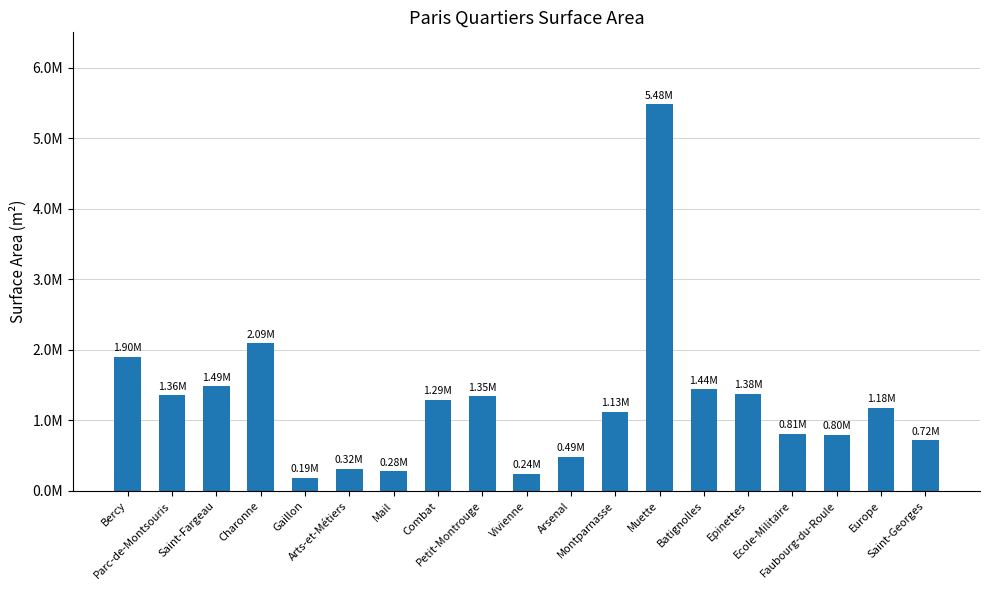

Does the chart contain any negative values?

No